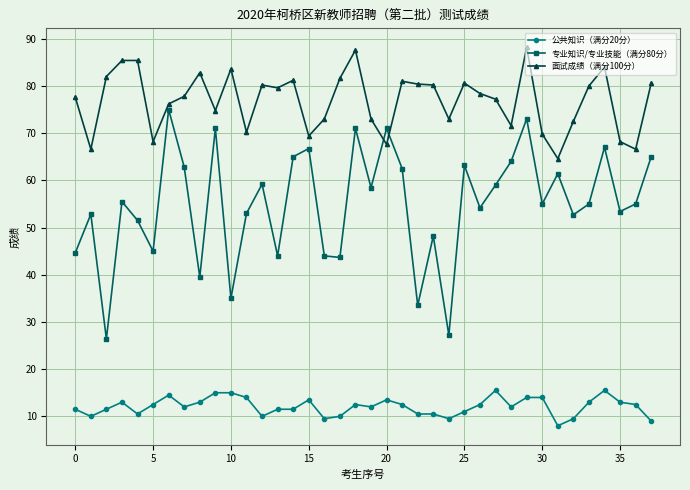

True or false: 面试成绩（满分100分） and 公共知识（满分20分） cross at least once.

False